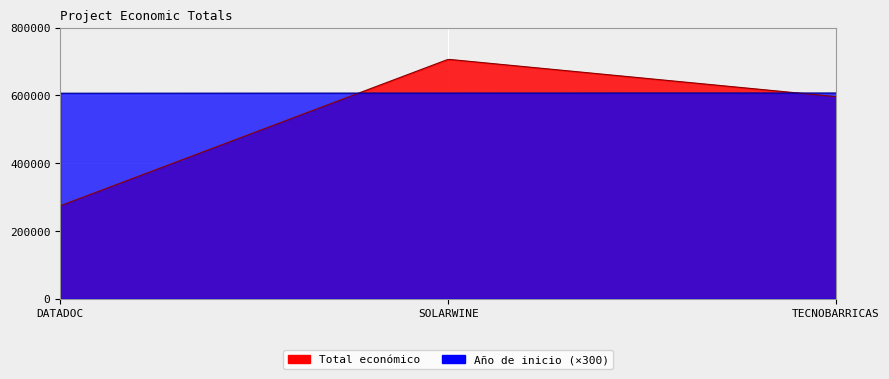

What is the approximate value of Total económico at SOLARWINE, to the nearest 100?

706700